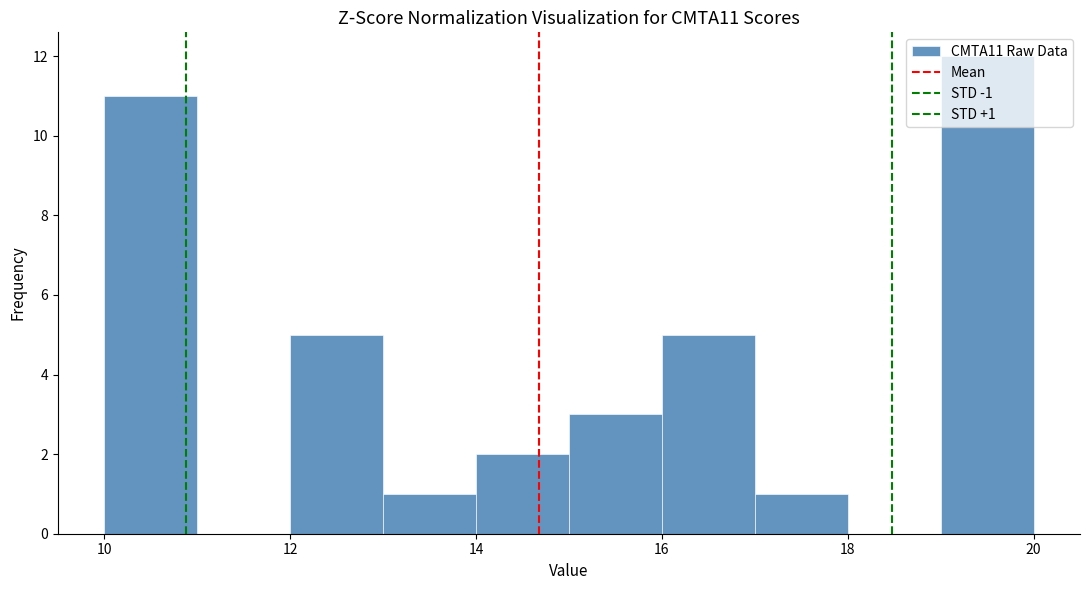

Over which range of the x-axis is the bar tallest?

19 to 20